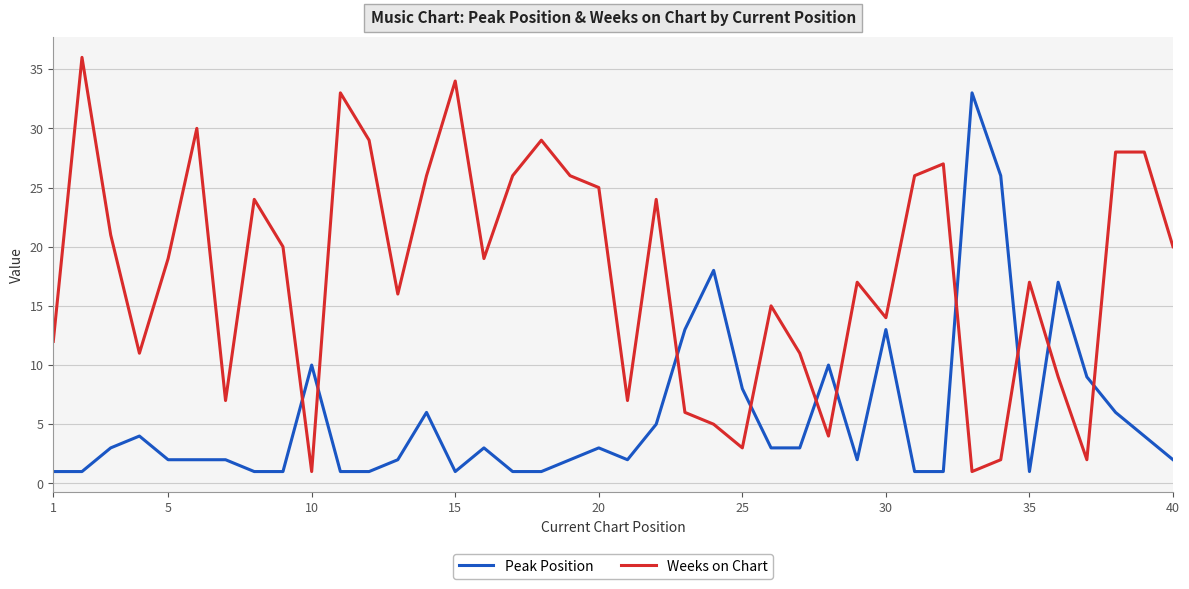

List the series in order of their overall mean, highest first.

Weeks on Chart, Peak Position